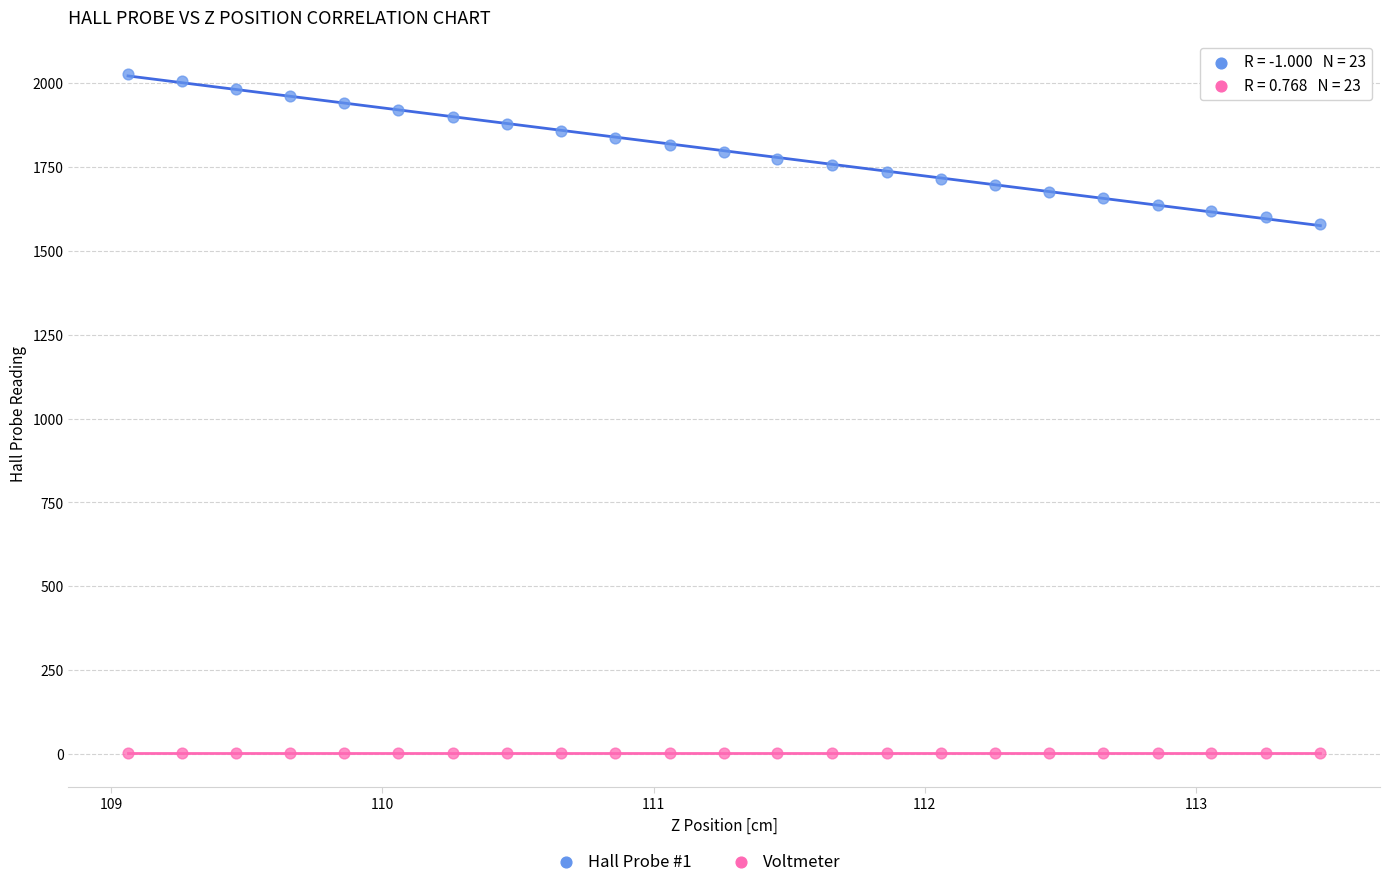

What is the X range (max minus min) for the scatter plot?

4.4